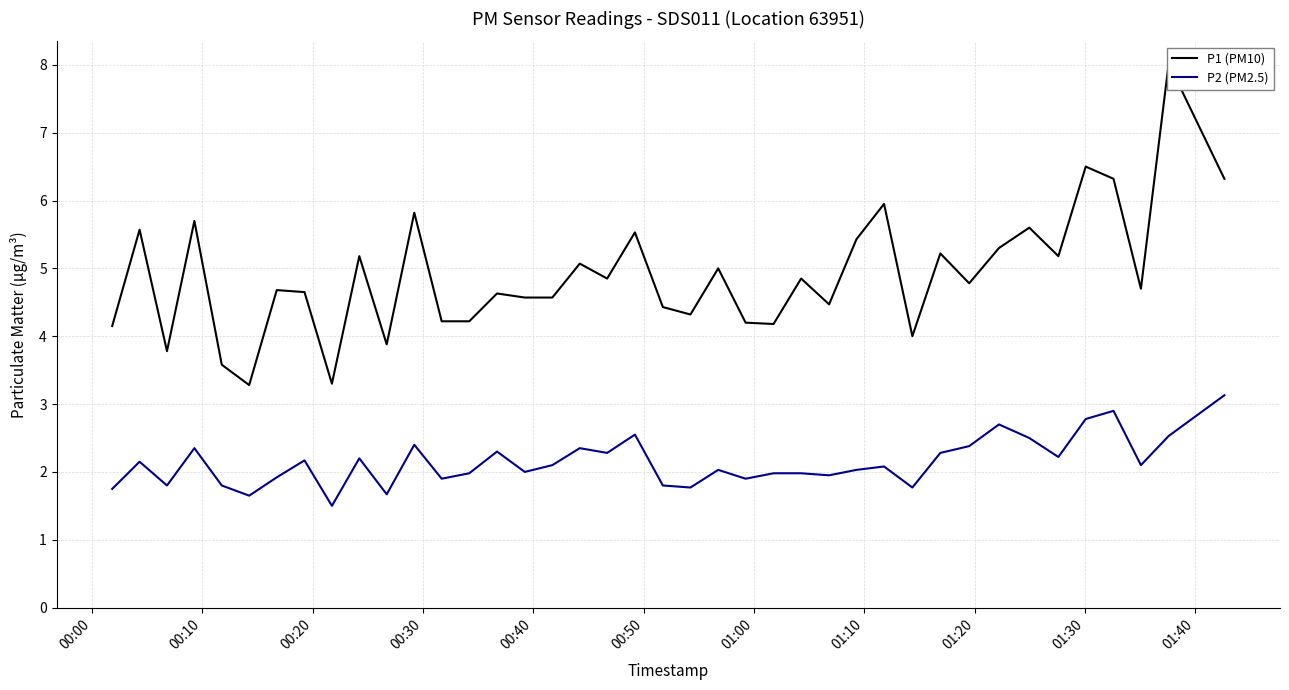

True or false: P2 (PM2.5) and P1 (PM10) intersect in this chart.

False